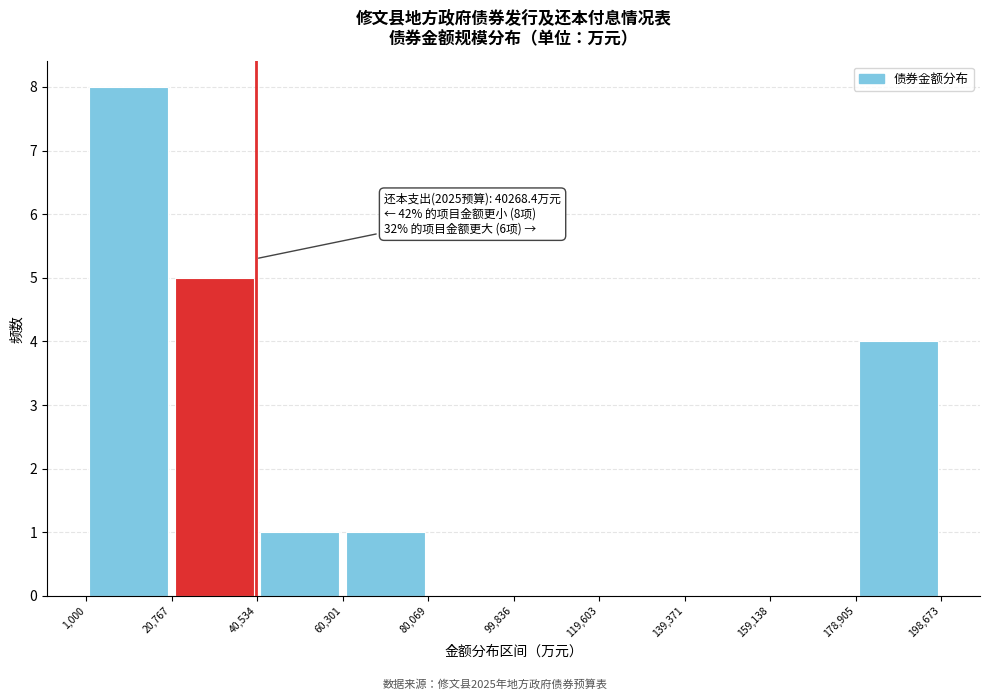

Over which range of the x-axis is the bar tallest?

1,000 to 20,767